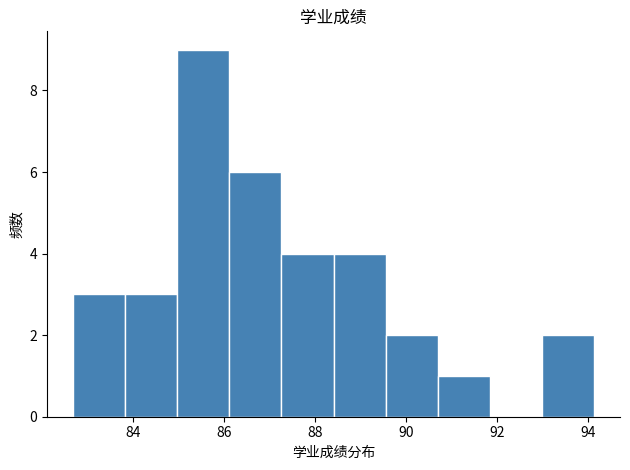

Reading left to right, list every bar in this chart as the range it spans on the x-axis followed by its height. Neither the bar edges nor the heights are printed on the chart, so give them approximately, as read against the axes.

82.6 to 83.8: 3
83.8 to 85.0: 3
85.0 to 86.2: 9
86.2 to 87.2: 6
87.2 to 88.4: 4
88.4 to 89.6: 4
89.6 to 90.6: 2
90.6 to 91.8: 1
91.8 to 93.0: 0
93.0 to 94.2: 2